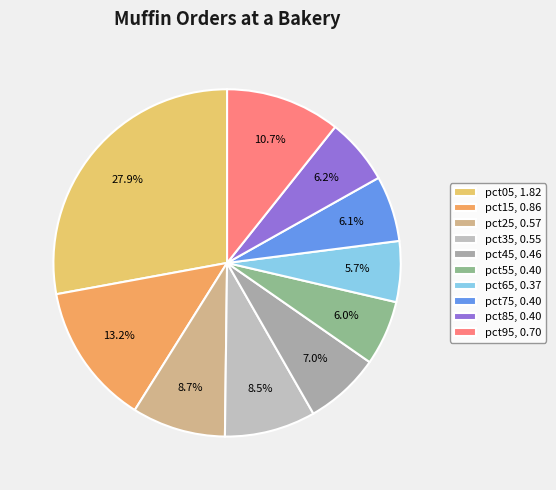

Combined, do pct35 and pct15 account for over 50%?

No